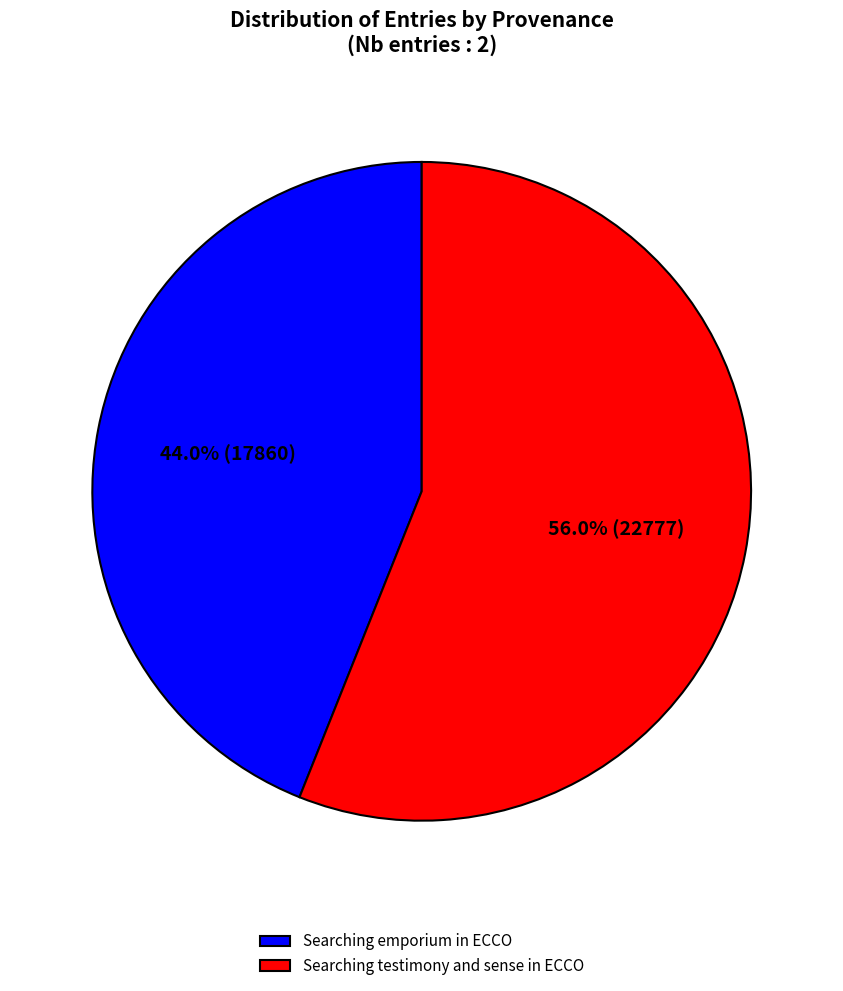

Which slice represents more than half of the pie?

Searching testimony and sense in ECCO